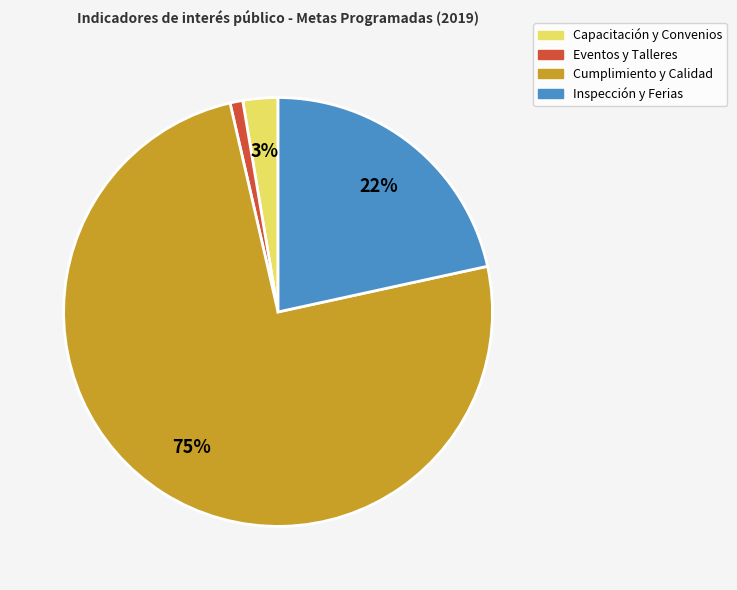

Is there a majority slice in this chart?

Yes